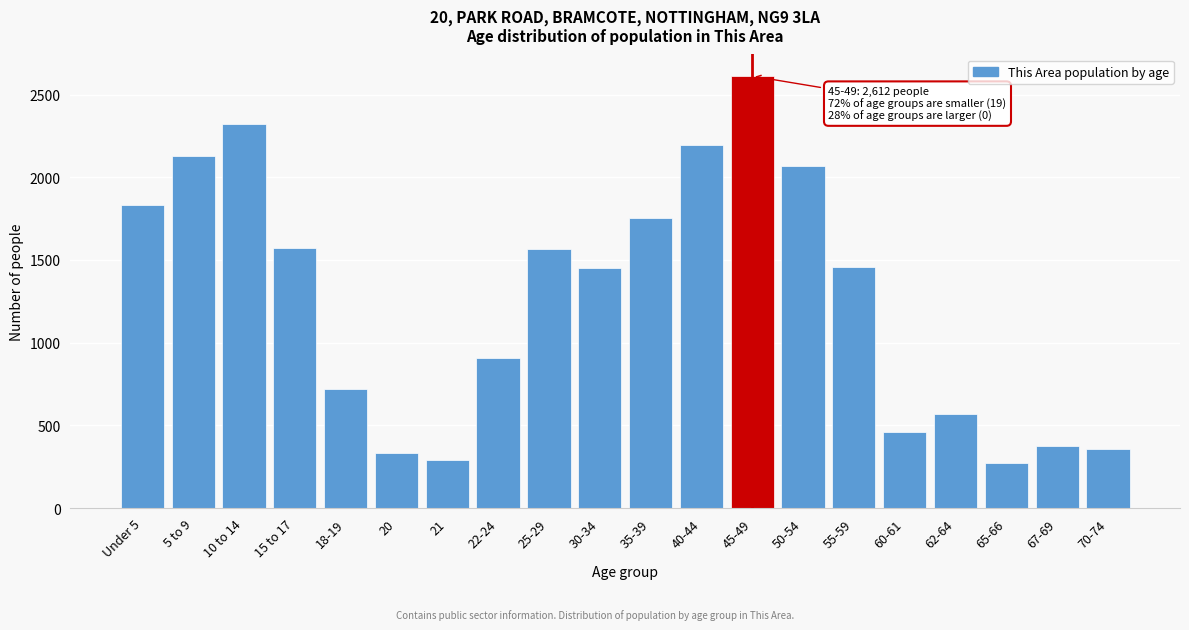

What is the average value?

1262